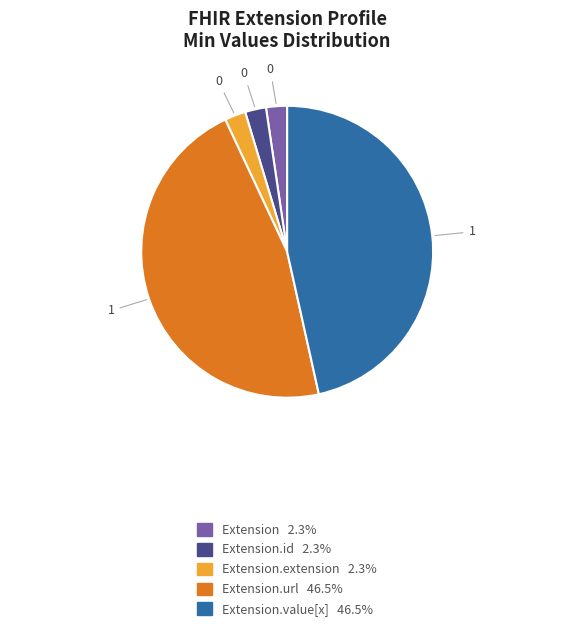

Does any single category account for the majority?

No